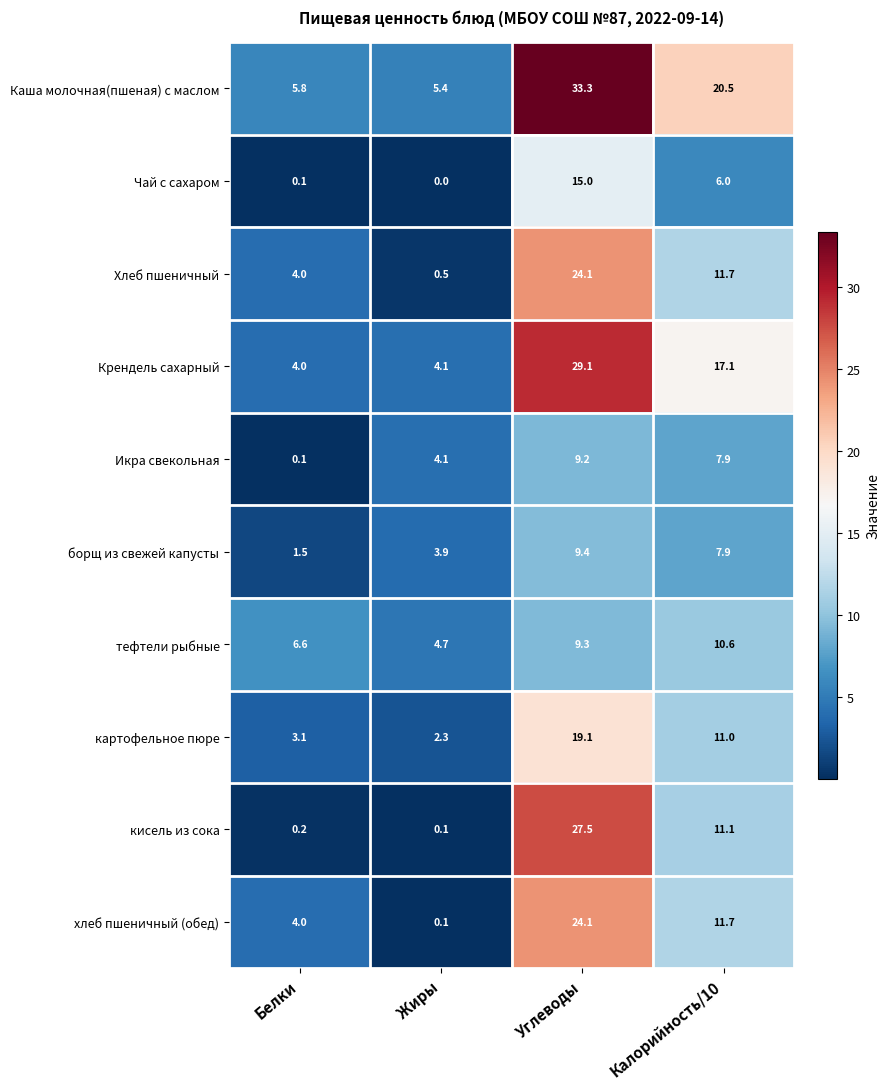

Which series has the largest total across all categories?

Каша молочная(пшеная) с маслом